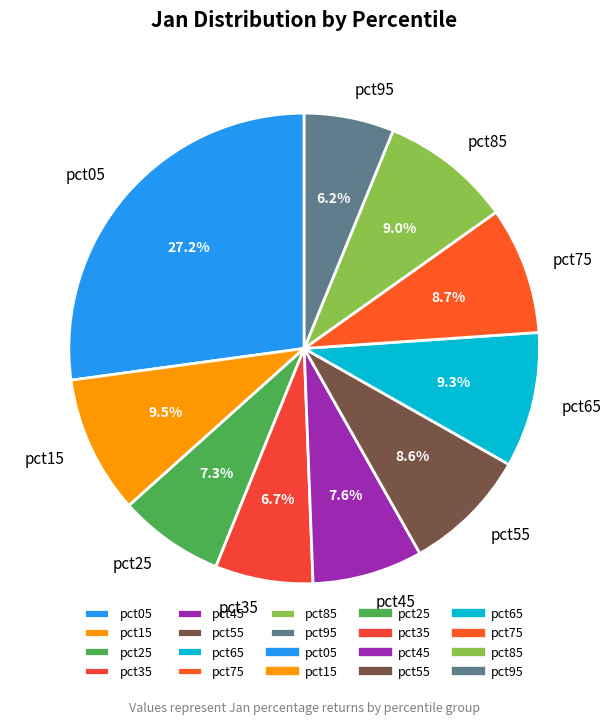

To the nearest percent, what is the combined percentage of pct35 and pct45?

14%